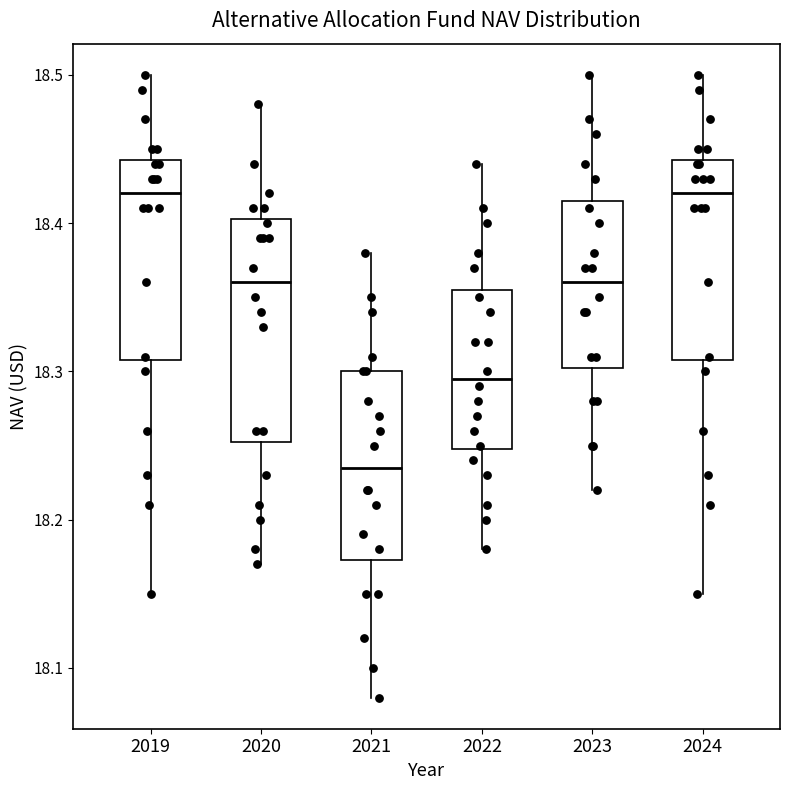

Which box has the lowest median line?

2021